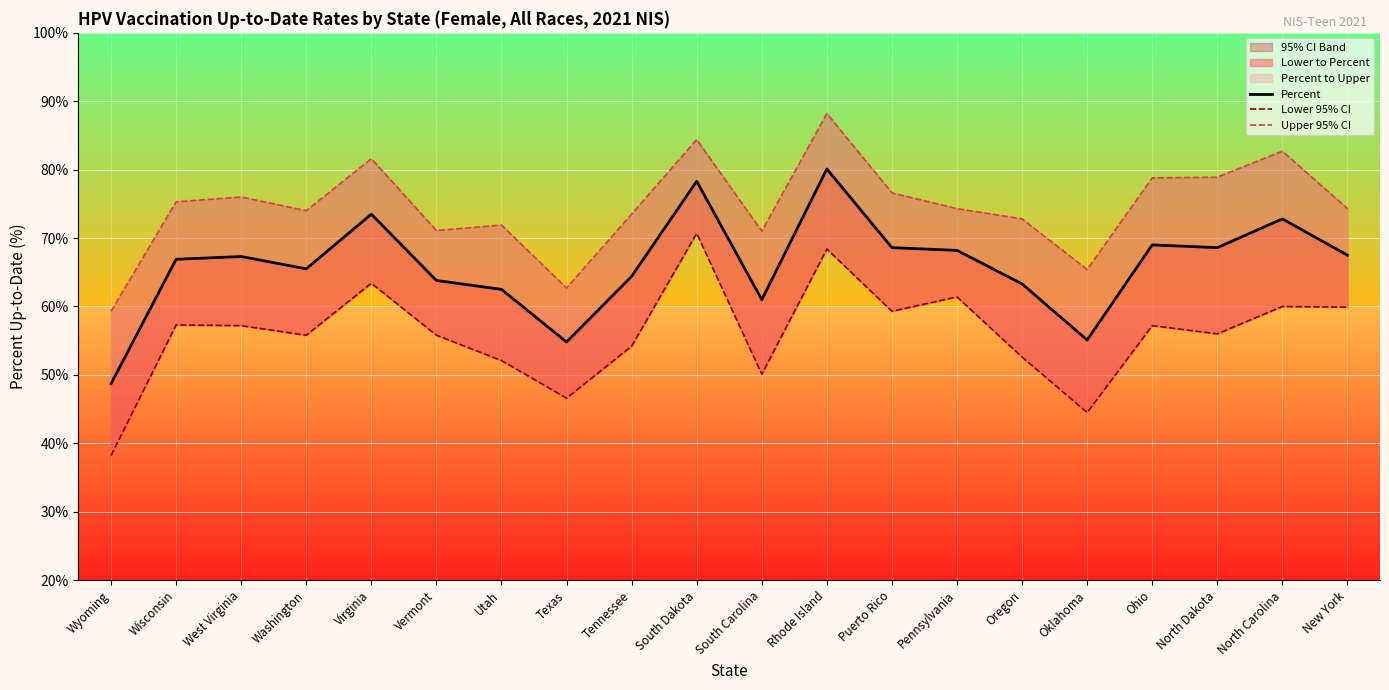

Rank the series by their average value, from highest to lowest.

Upper 95% CI, Percent, Lower 95% CI